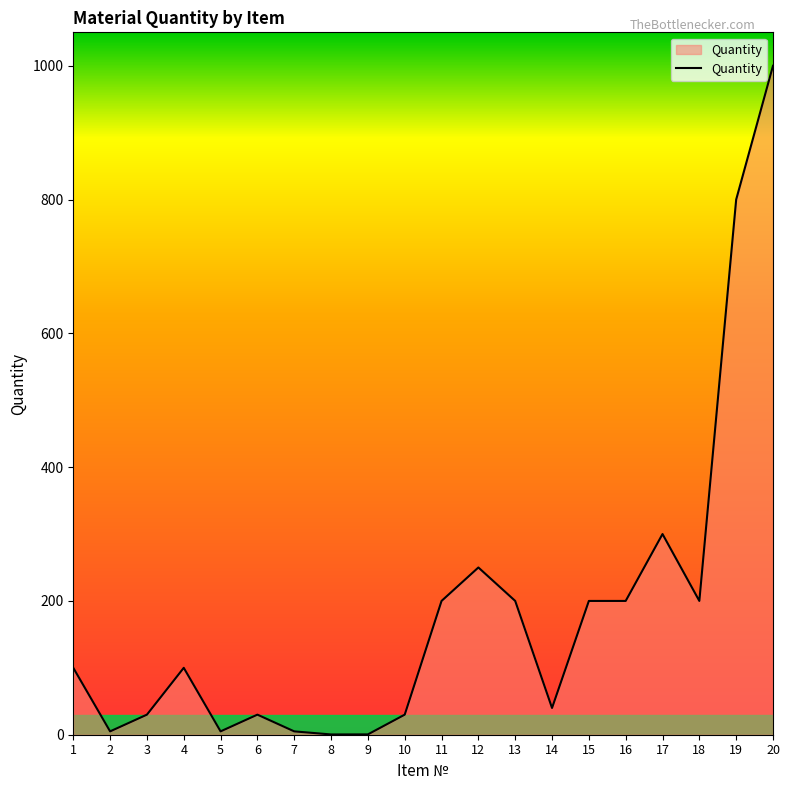

What is the greatest value displayed?

1000.0